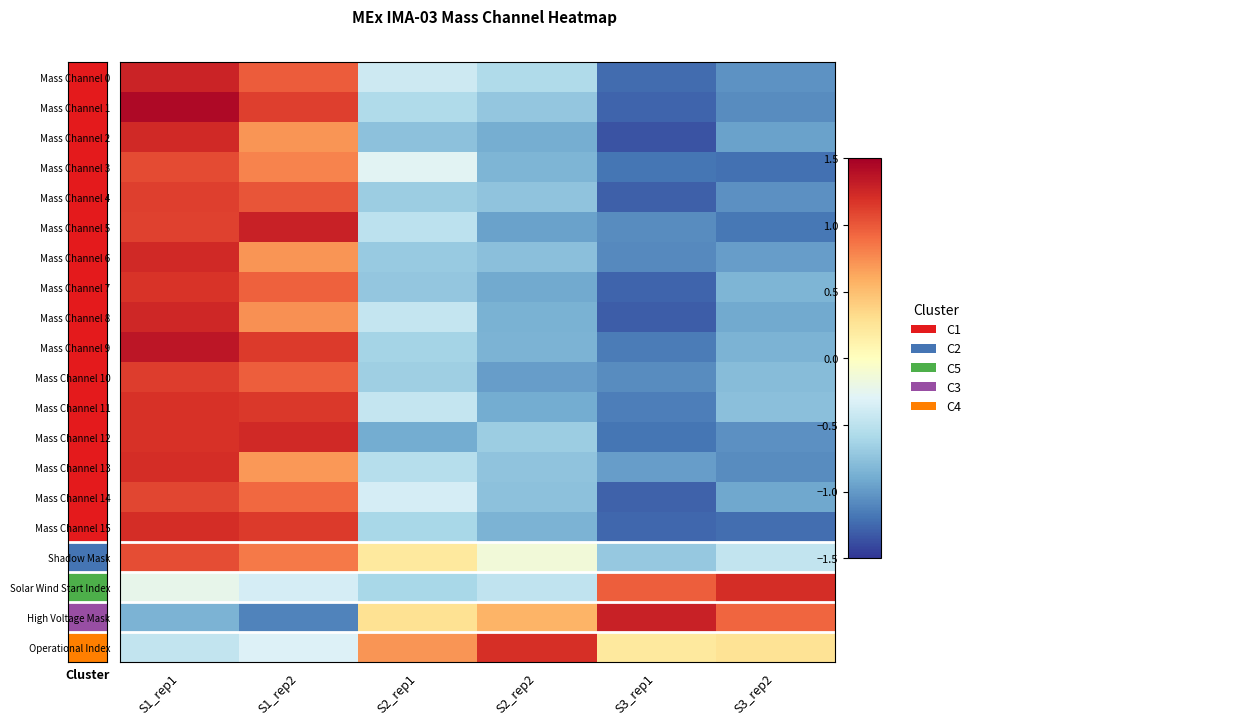

Reading left to right, list all the values displayed in this chart.

Mass Channel 0: S1_rep1=1.3	S1_rep2=1.0	S2_rep1=-0.4	S2_rep2=-0.6	S3_rep1=-1.2	S3_rep2=-1.0
Mass Channel 1: S1_rep1=1.4	S1_rep2=1.1	S2_rep1=-0.6	S2_rep2=-0.7	S3_rep1=-1.3	S3_rep2=-1.1
Mass Channel 2: S1_rep1=1.2	S1_rep2=0.7	S2_rep1=-0.8	S2_rep2=-0.9	S3_rep1=-1.4	S3_rep2=-1.0
Mass Channel 3: S1_rep1=1.1	S1_rep2=0.8	S2_rep1=-0.3	S2_rep2=-0.8	S3_rep1=-1.2	S3_rep2=-1.2
Mass Channel 4: S1_rep1=1.1	S1_rep2=1.0	S2_rep1=-0.7	S2_rep2=-0.7	S3_rep1=-1.3	S3_rep2=-1.0
Mass Channel 5: S1_rep1=1.1	S1_rep2=1.3	S2_rep1=-0.5	S2_rep2=-1.0	S3_rep1=-1.1	S3_rep2=-1.2
Mass Channel 6: S1_rep1=1.2	S1_rep2=0.7	S2_rep1=-0.7	S2_rep2=-0.8	S3_rep1=-1.1	S3_rep2=-1.0
Mass Channel 7: S1_rep1=1.2	S1_rep2=1.0	S2_rep1=-0.7	S2_rep2=-0.9	S3_rep1=-1.3	S3_rep2=-0.8
Mass Channel 8: S1_rep1=1.3	S1_rep2=0.7	S2_rep1=-0.5	S2_rep2=-0.9	S3_rep1=-1.3	S3_rep2=-0.9
Mass Channel 9: S1_rep1=1.4	S1_rep2=1.1	S2_rep1=-0.6	S2_rep2=-0.8	S3_rep1=-1.2	S3_rep2=-0.9
Mass Channel 10: S1_rep1=1.1	S1_rep2=1.0	S2_rep1=-0.7	S2_rep2=-1.0	S3_rep1=-1.1	S3_rep2=-0.8
Mass Channel 11: S1_rep1=1.2	S1_rep2=1.2	S2_rep1=-0.4	S2_rep2=-0.9	S3_rep1=-1.1	S3_rep2=-0.8
Mass Channel 12: S1_rep1=1.2	S1_rep2=1.2	S2_rep1=-0.9	S2_rep2=-0.7	S3_rep1=-1.2	S3_rep2=-1.0
Mass Channel 13: S1_rep1=1.2	S1_rep2=0.7	S2_rep1=-0.5	S2_rep2=-0.7	S3_rep1=-1.0	S3_rep2=-1.1
Mass Channel 14: S1_rep1=1.1	S1_rep2=0.9	S2_rep1=-0.4	S2_rep2=-0.8	S3_rep1=-1.3	S3_rep2=-0.9
Mass Channel 15: S1_rep1=1.2	S1_rep2=1.1	S2_rep1=-0.6	S2_rep2=-0.8	S3_rep1=-1.3	S3_rep2=-1.2
Shadow Mask: S1_rep1=1.0	S1_rep2=0.8	S2_rep1=0.2	S2_rep2=-0.1	S3_rep1=-0.7	S3_rep2=-0.5
Solar Wind Start Index: S1_rep1=-0.2	S1_rep2=-0.4	S2_rep1=-0.6	S2_rep2=-0.5	S3_rep1=1.0	S3_rep2=1.2
High Voltage Mask: S1_rep1=-0.9	S1_rep2=-1.1	S2_rep1=0.3	S2_rep2=0.6	S3_rep1=1.3	S3_rep2=0.9
Operational Index: S1_rep1=-0.5	S1_rep2=-0.3	S2_rep1=0.7	S2_rep2=1.2	S3_rep1=0.2	S3_rep2=0.3